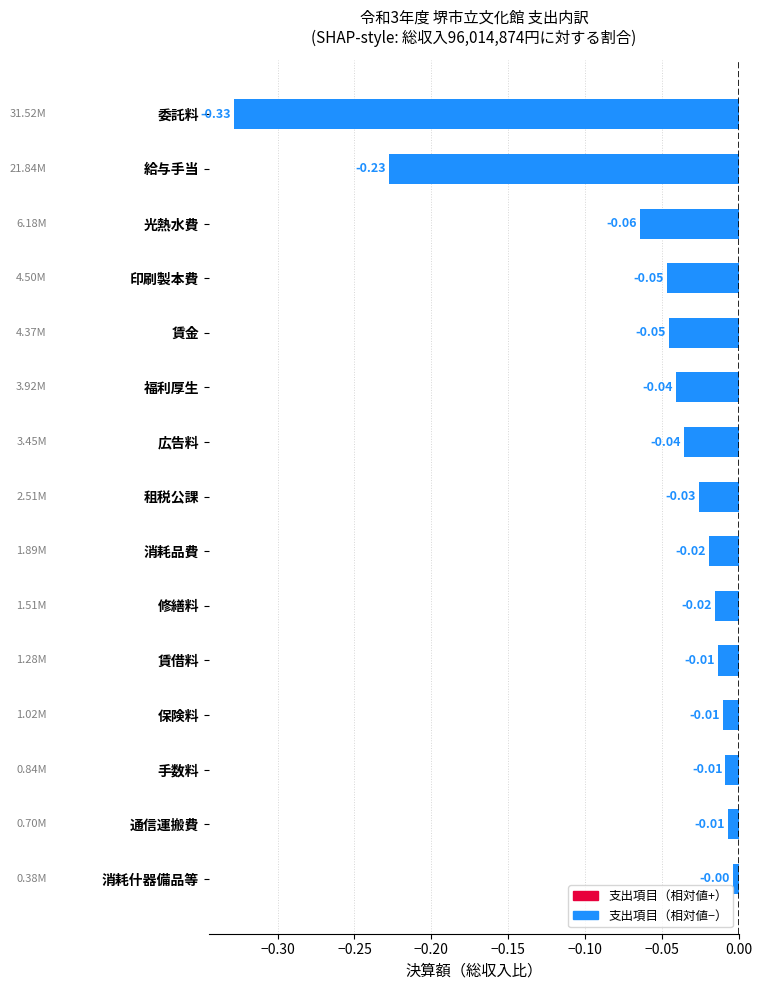

What is the sum of all values?

-0.9